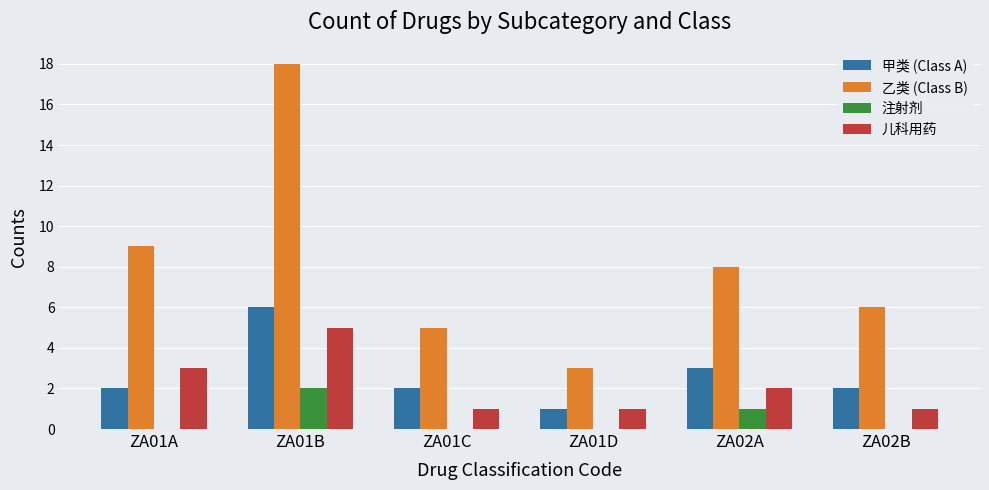

Reading left to right, what are all the values shown in this chart?

甲类 (Class A): ZA01A=2	ZA01B=6	ZA01C=2	ZA01D=1	ZA02A=3	ZA02B=2
乙类 (Class B): ZA01A=9	ZA01B=18	ZA01C=5	ZA01D=3	ZA02A=8	ZA02B=6
注射剂: ZA01A=0	ZA01B=2	ZA01C=0	ZA01D=0	ZA02A=1	ZA02B=0
儿科用药: ZA01A=3	ZA01B=5	ZA01C=1	ZA01D=1	ZA02A=2	ZA02B=1